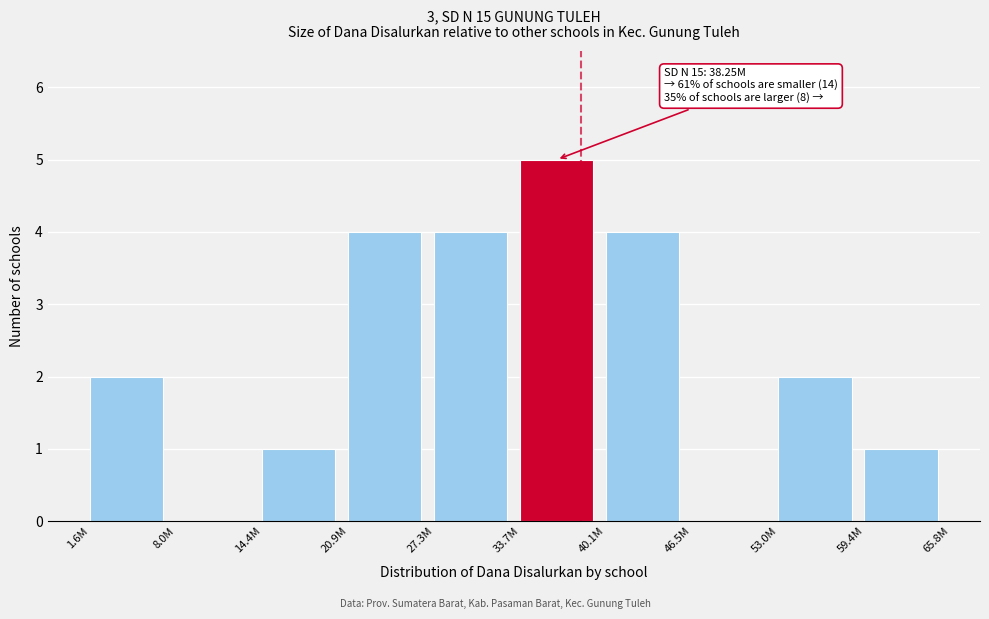

Reading right to left, list all the values displayed in this chart.

59.4M=1	53.0M=2	46.5M=0	40.1M=4	33.7M=5	27.3M=4	20.9M=4	14.4M=1	8.0M=0	1.6M=2